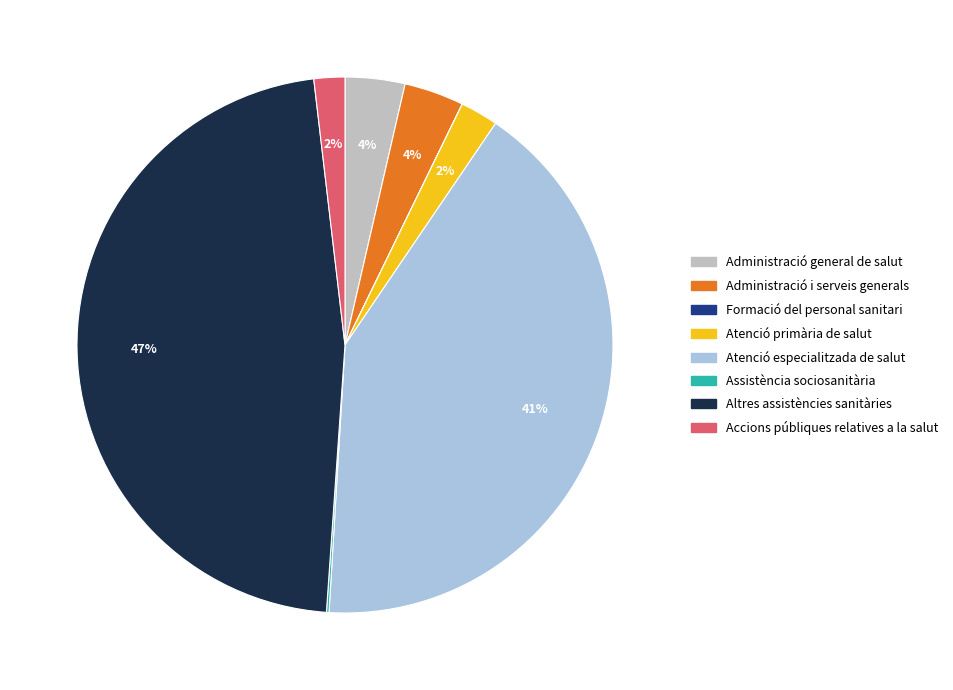

Which slice is the largest?

Altres assistències sanitàries